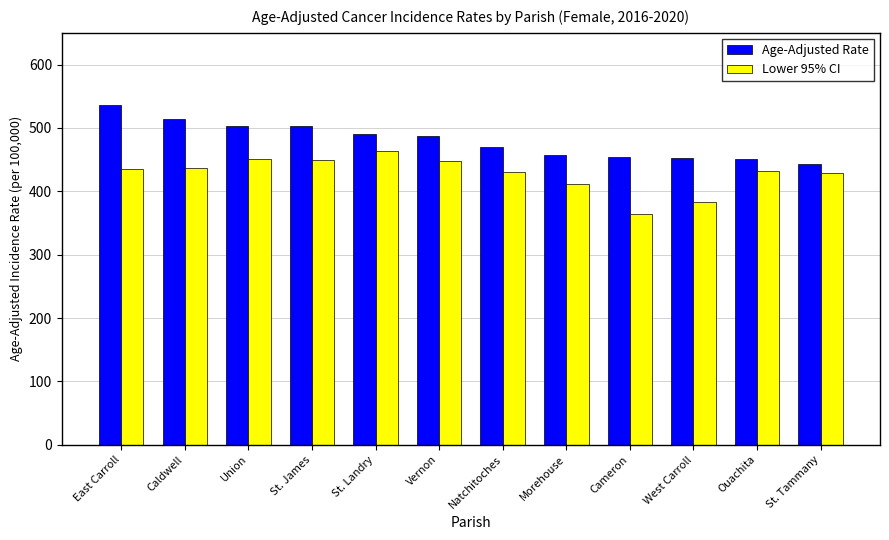

Which series changed the most between Caldwell and Ouachita?

Age-Adjusted Rate